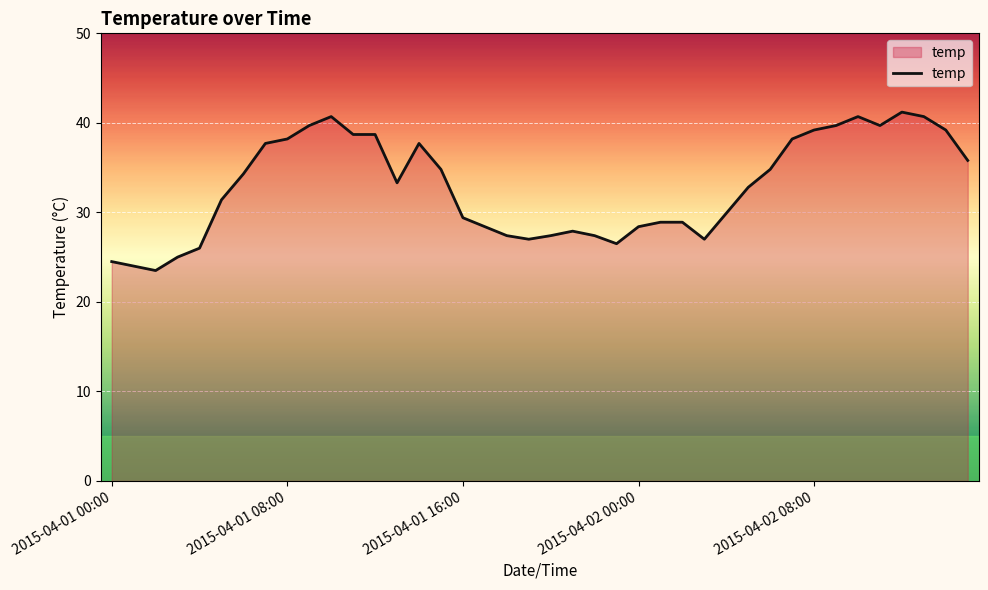

What is the greatest value displayed?

41.2